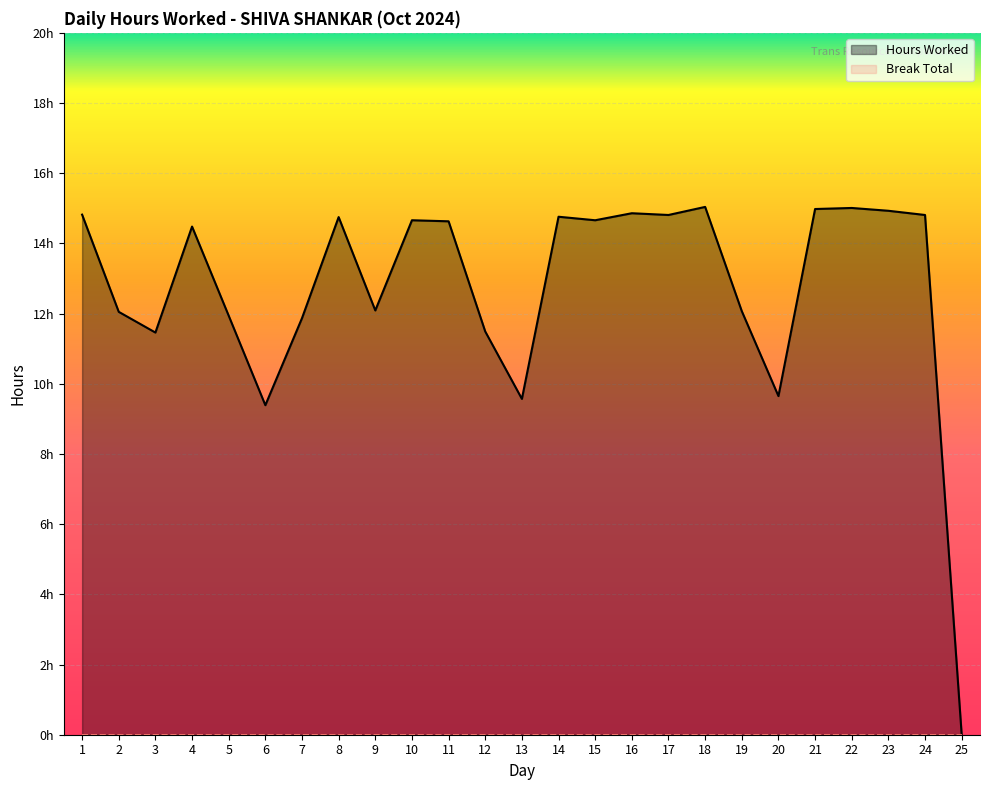

Is it true that the value at 2 is 6.5?

False